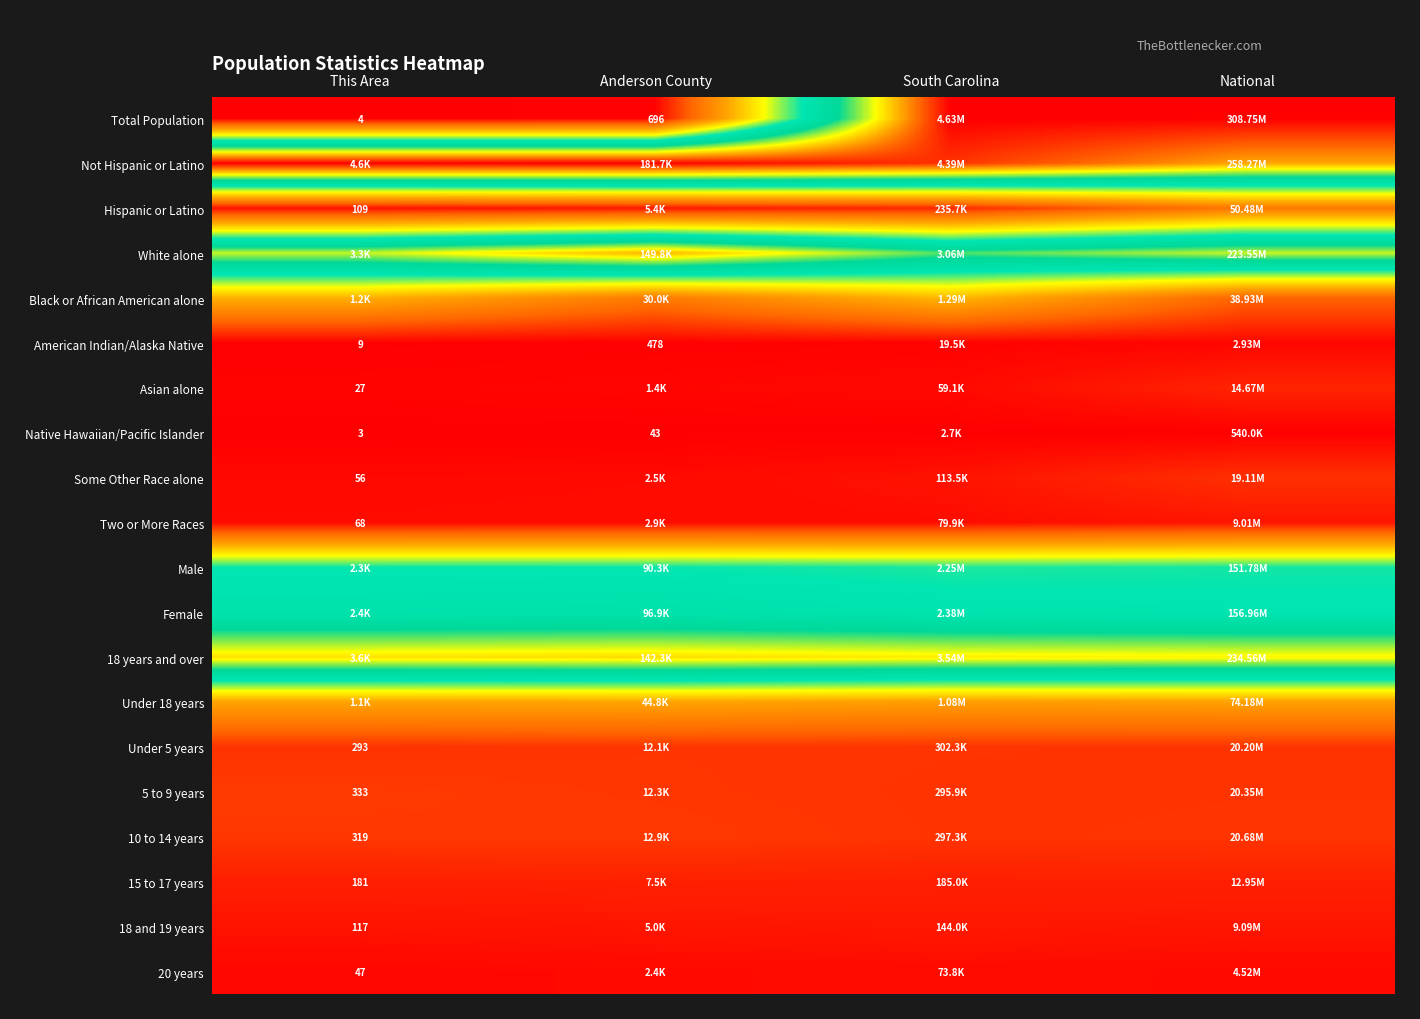

The Male series shows 0.9 at National. True or false?

False